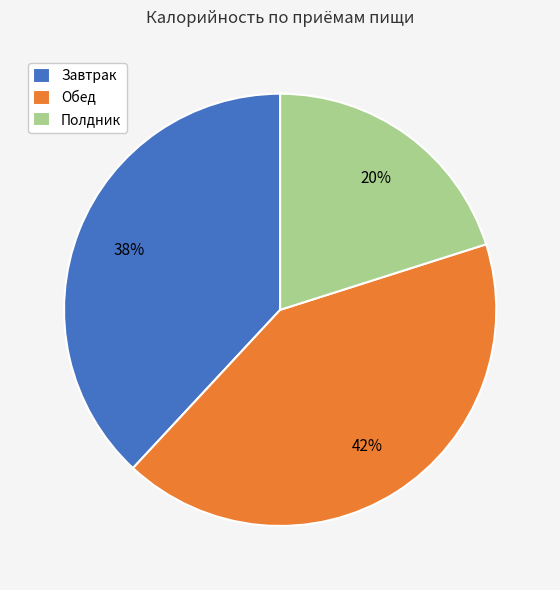

Which slice is the largest?

Обед